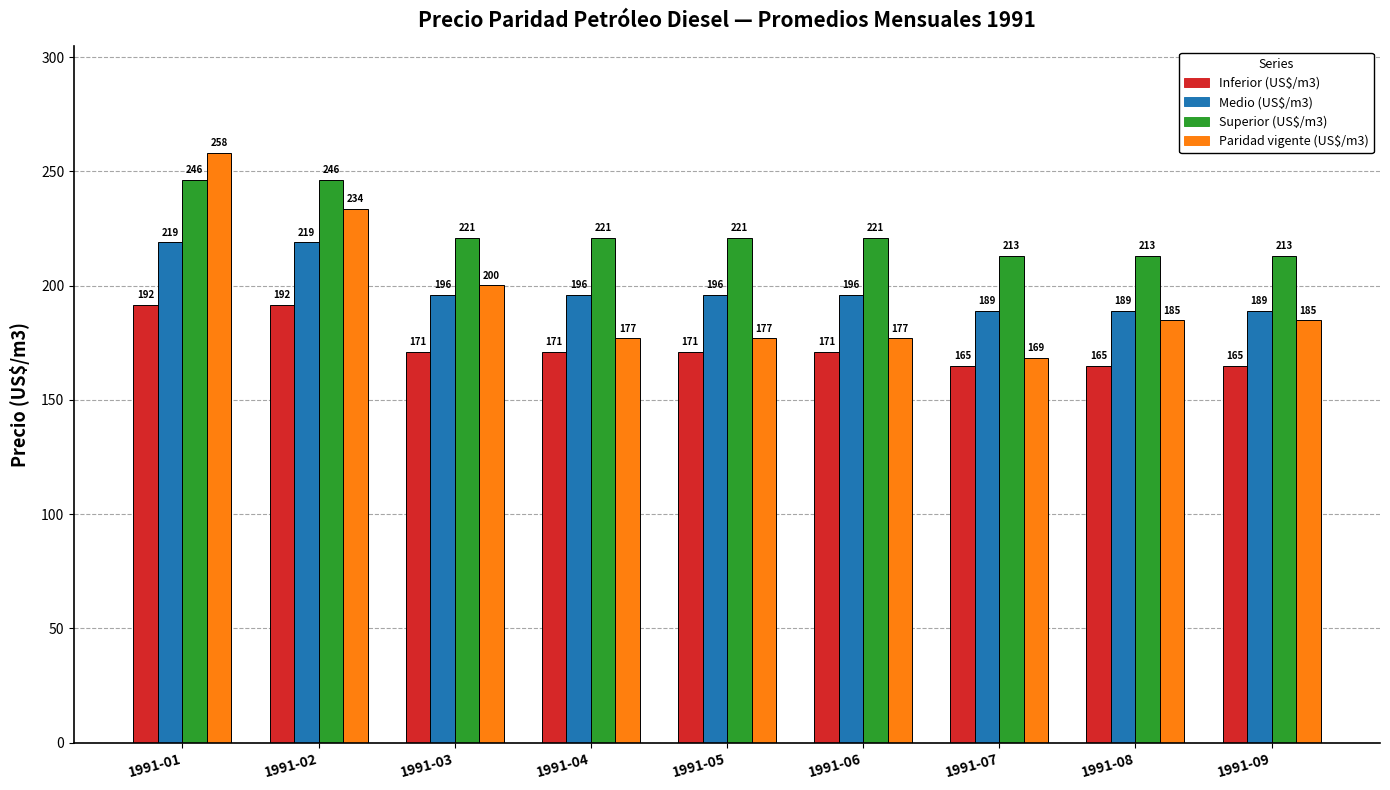

What is the spread (max minus min) of values at 1991-09?

48.0